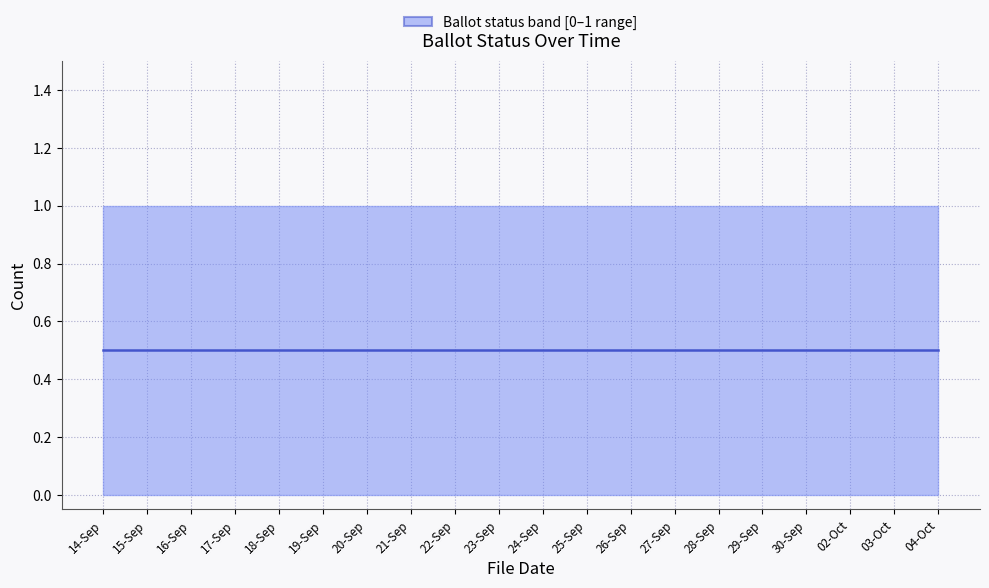

How many data points does each series have?

20